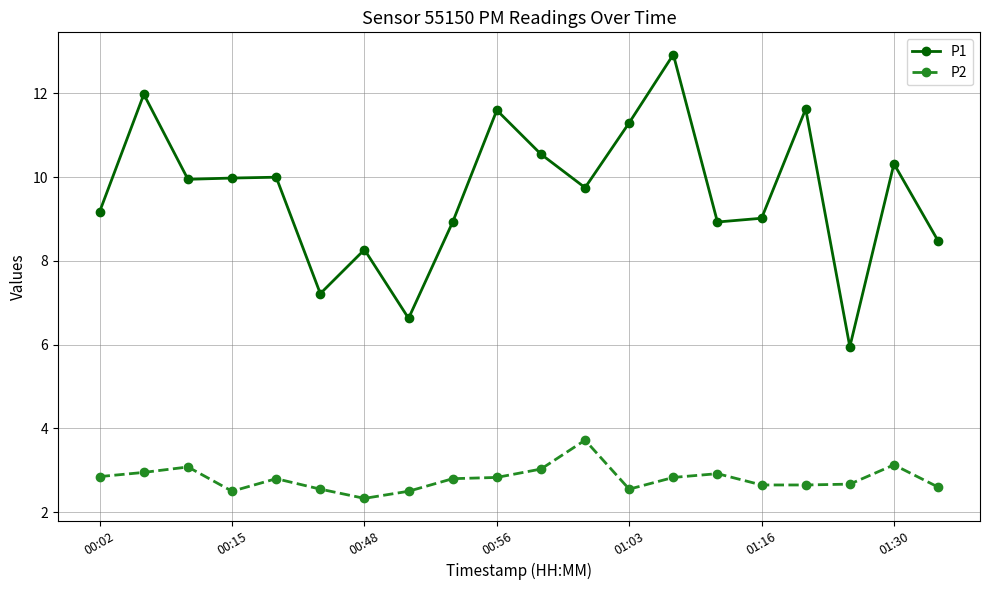

How many data points does each series have?

20